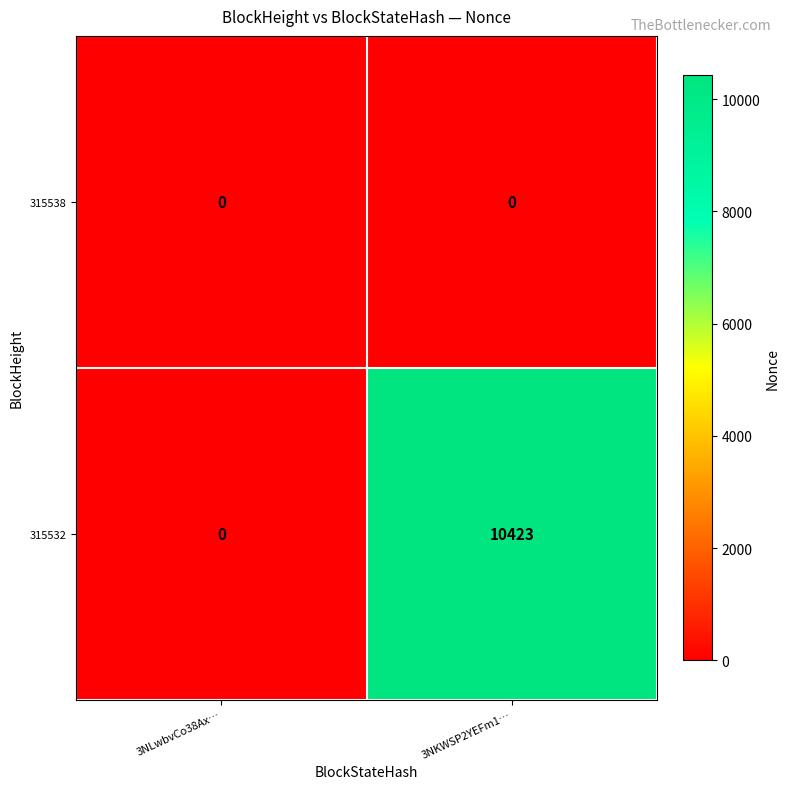

Is it true that 315538 equals 0 at 3NKWSP2YEFm1…?

True